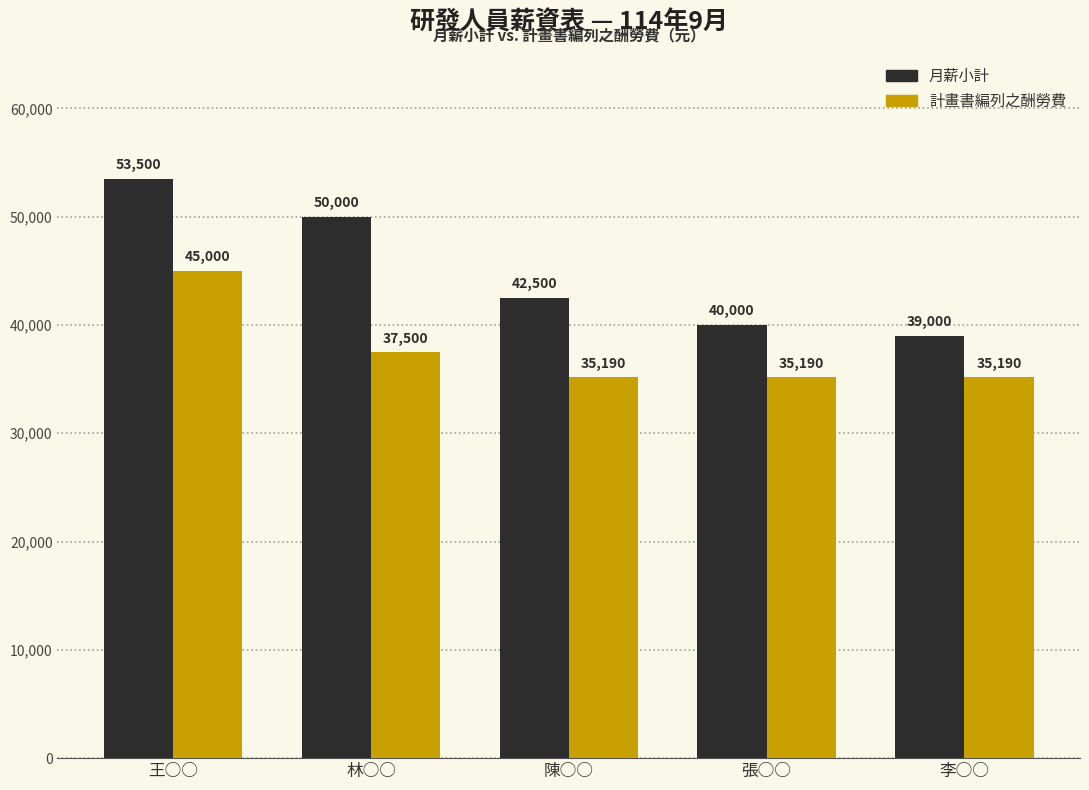

What is the greatest value displayed?

53500